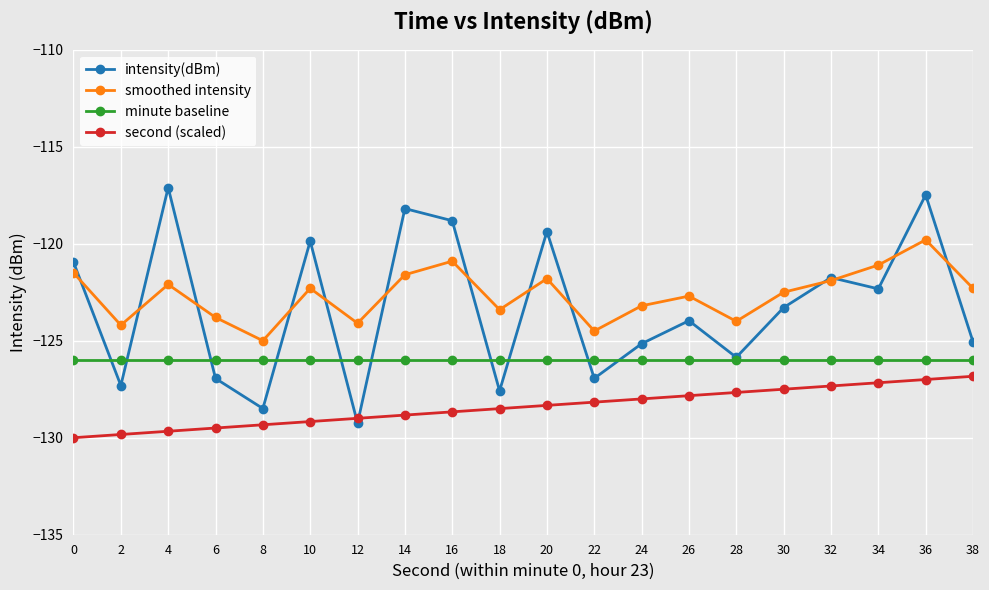

True or false: smoothed intensity and minute baseline cross at least once.

False